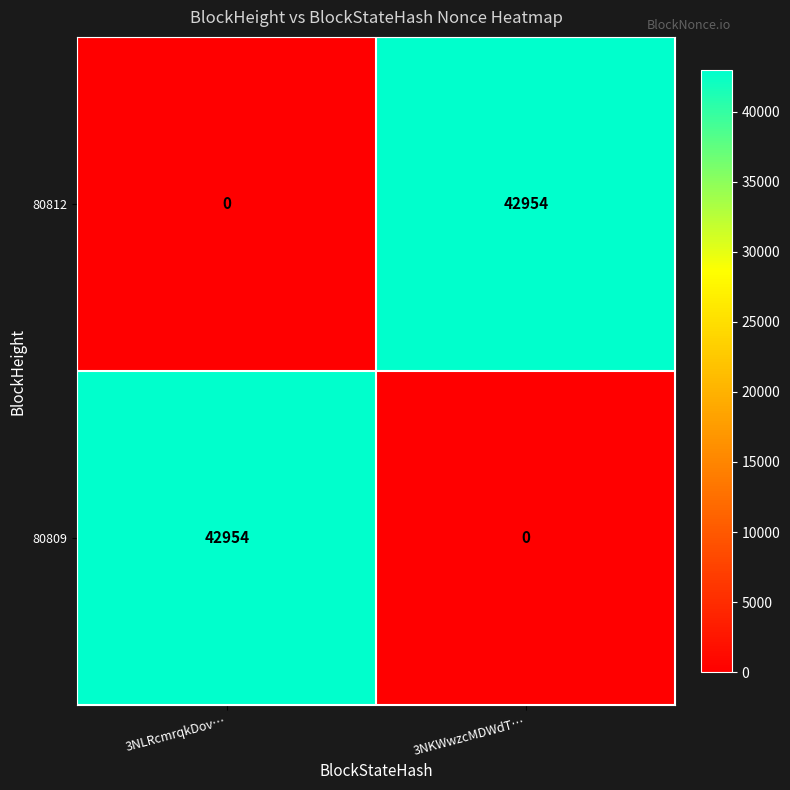

Reading left to right, transcribe all the data shown in this chart.

80812: 0	42954
80809: 42954	0